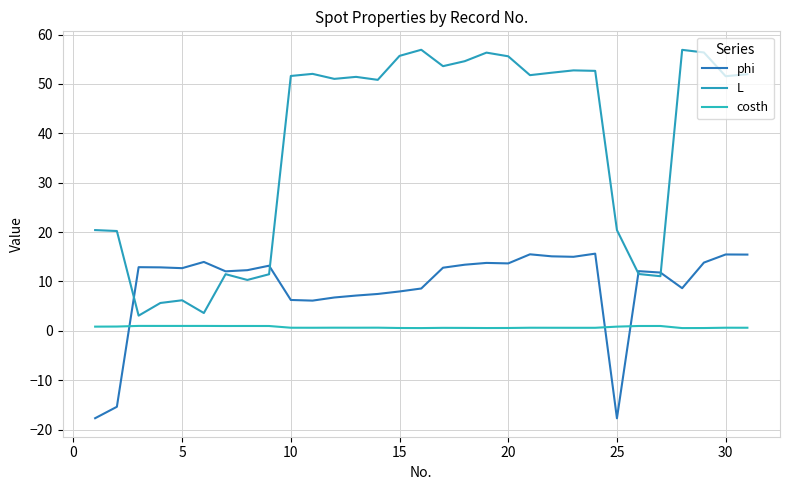

How many lines are shown in the chart?

3